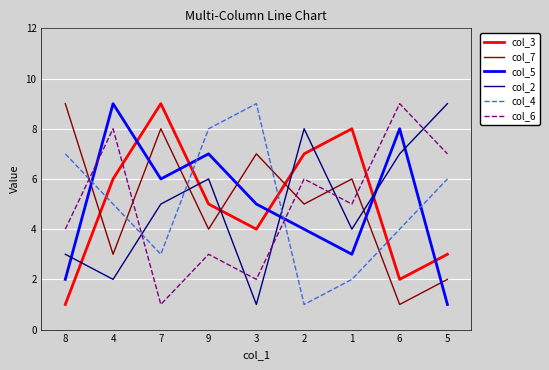

Does the chart have visible grid lines?

Yes